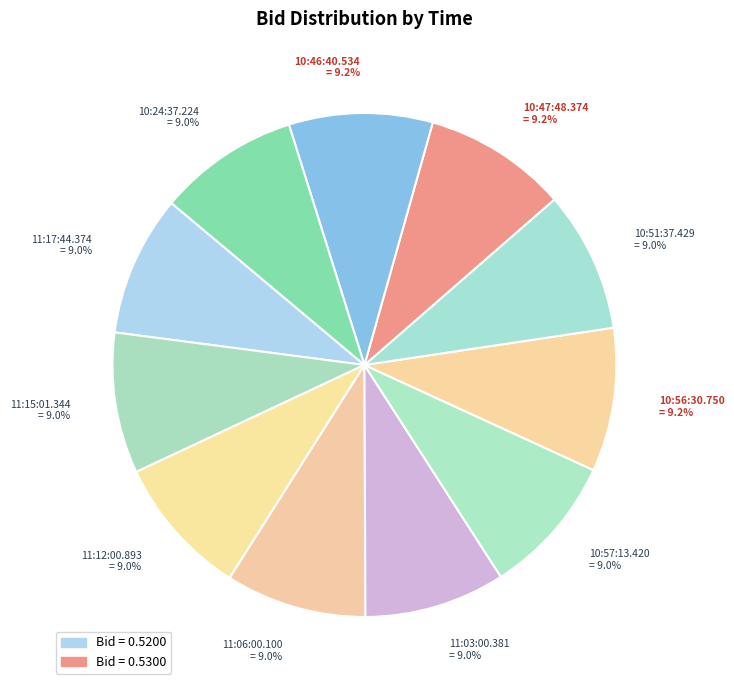

How much of the chart is everything except 10:24:37.224?

91.0%